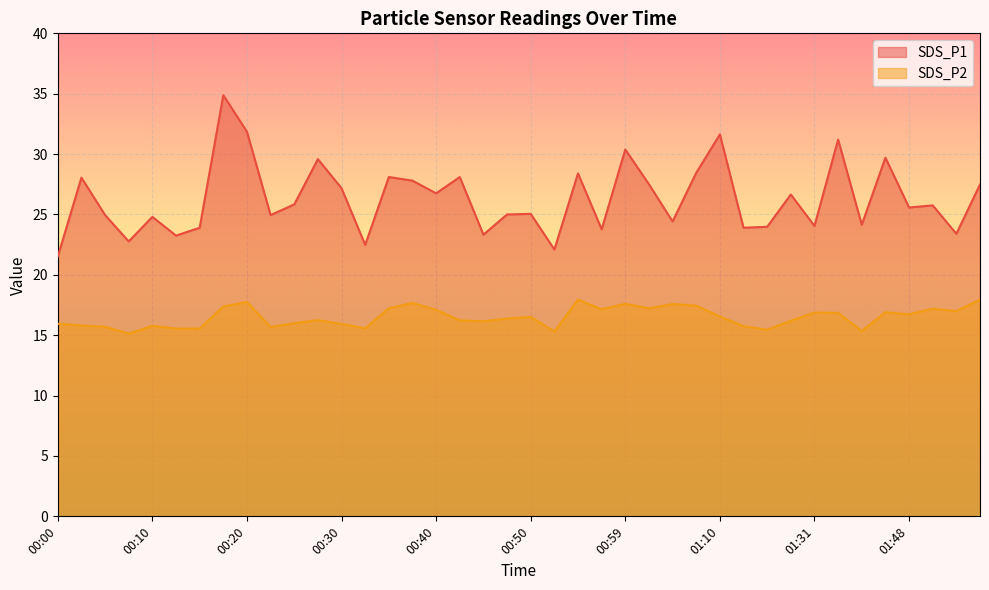

What is the difference between the second highest and second lowest values in the SDS_P1 series?

9.8